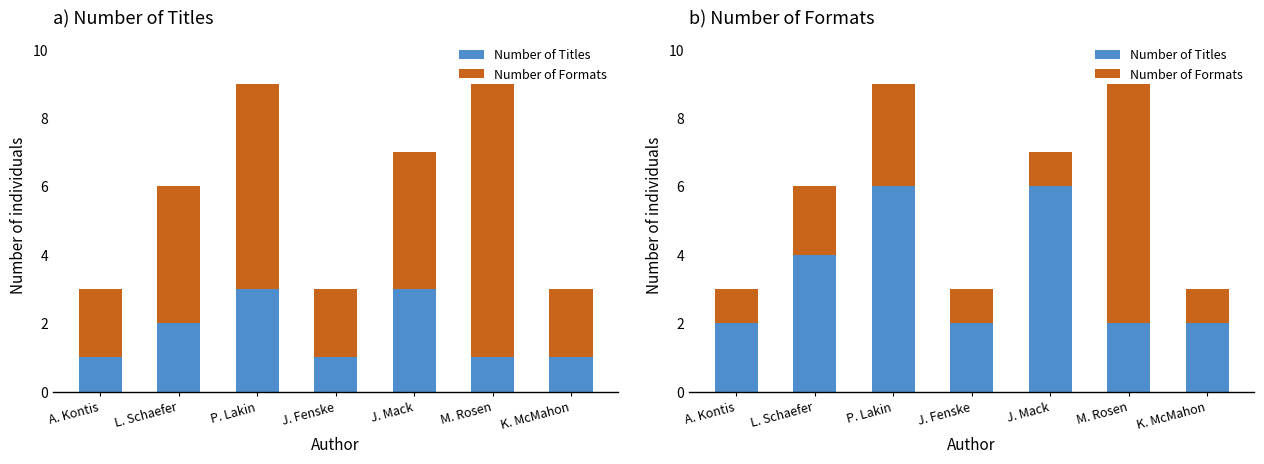

What is the difference between the maximum and minimum values in the Number of Titles series?

4